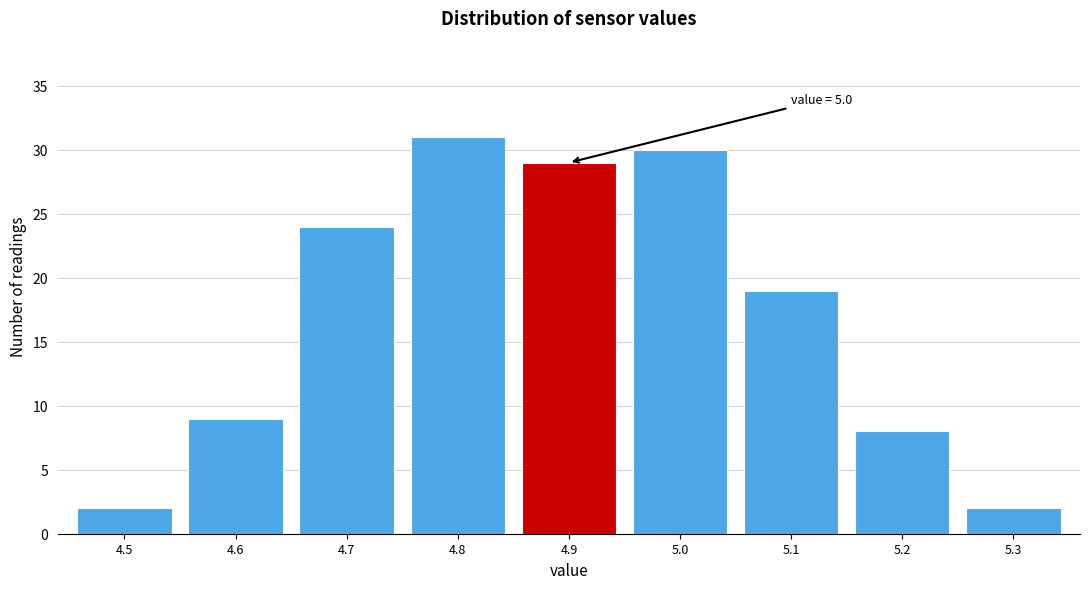

Reading left to right, transcribe all the data shown in this chart.

4.5=2	4.6=9	4.7=24	4.8=31	4.9=29	5.0=30	5.1=19	5.2=8	5.3=2